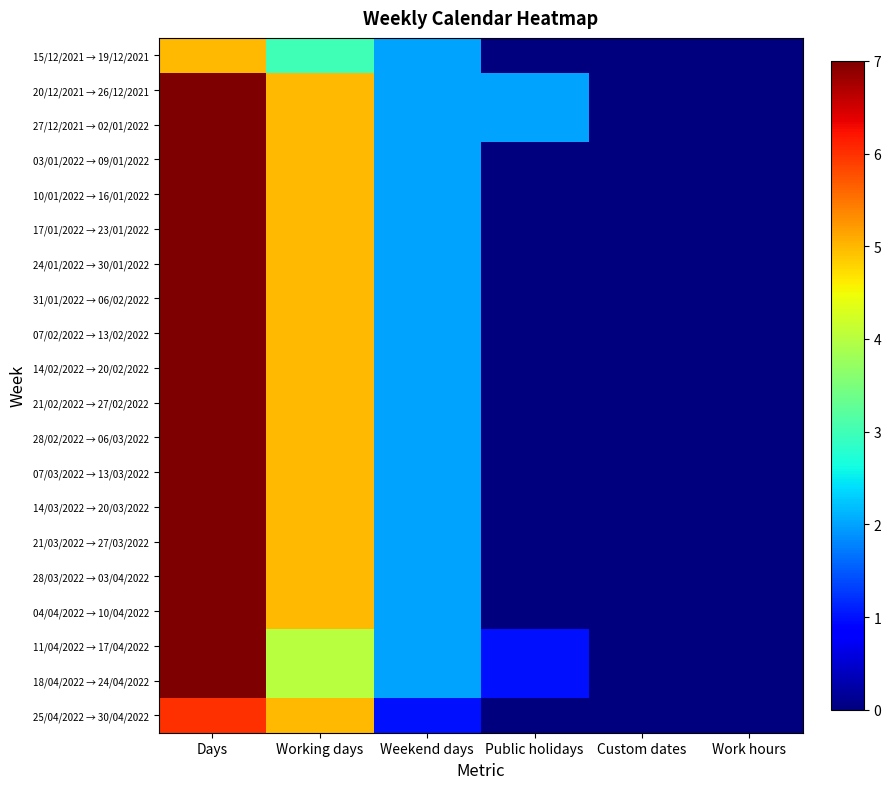

True or false: 14/03/2022 → 20/03/2022 has a value of -4 at Public holidays.

False